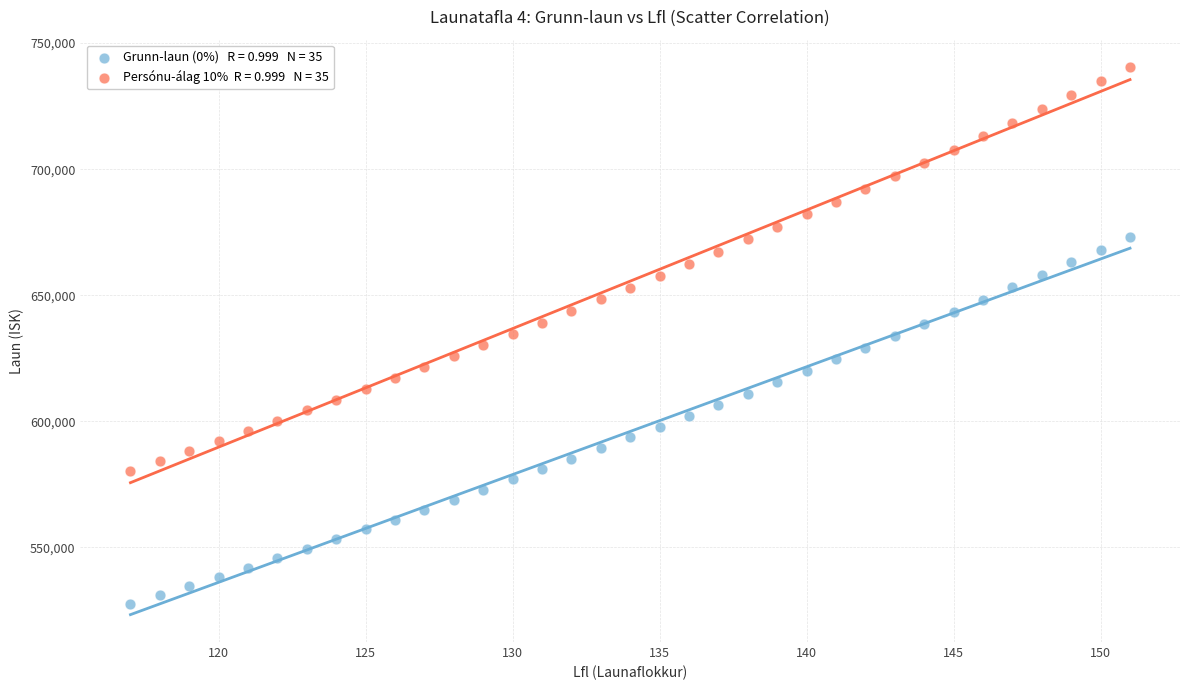

Across all data points, what is the range of X values (max minus min)?

34